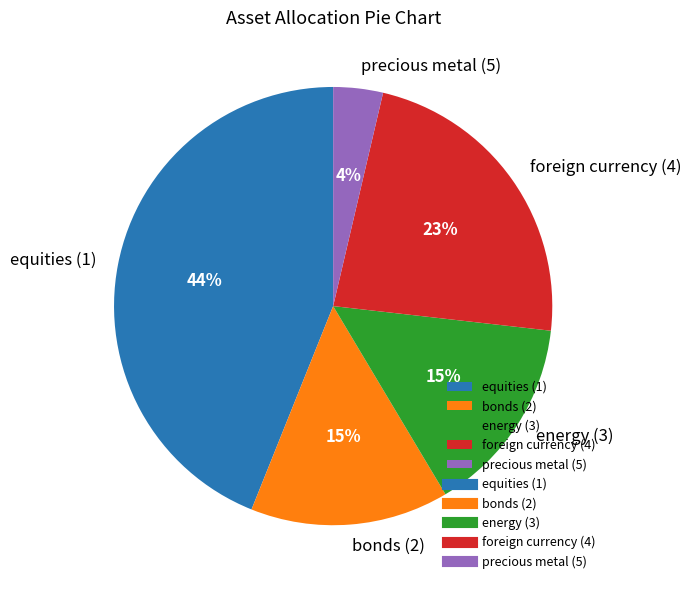

How many slices are in this pie chart?

5